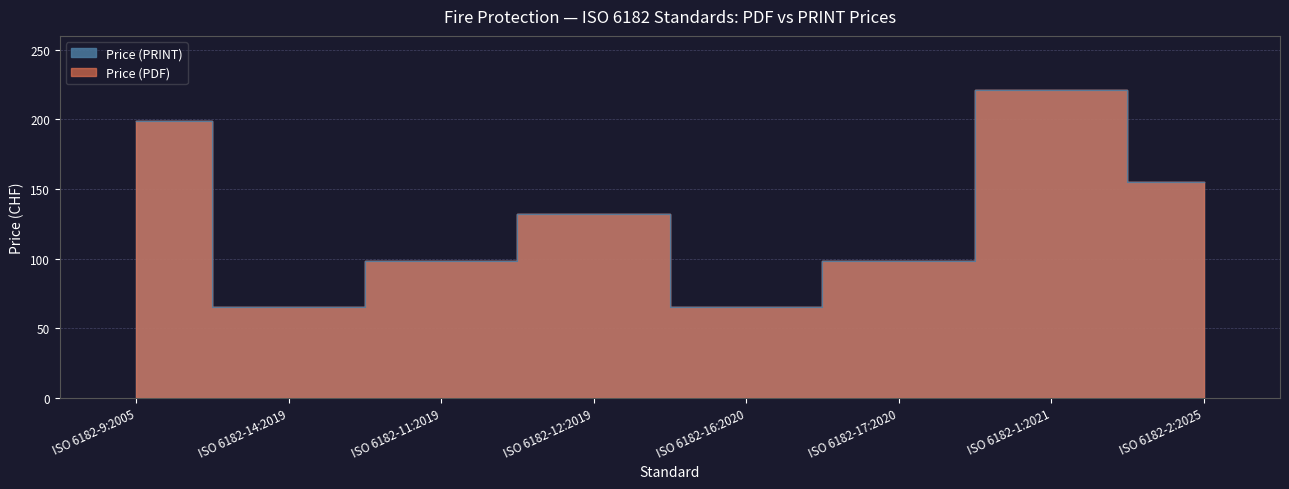

List the labels in order of Price (PDF) value, smallest first.

ISO 6182-14:2019, ISO 6182-16:2020, ISO 6182-11:2019, ISO 6182-17:2020, ISO 6182-12:2019, ISO 6182-2:2025, ISO 6182-9:2005, ISO 6182-1:2021